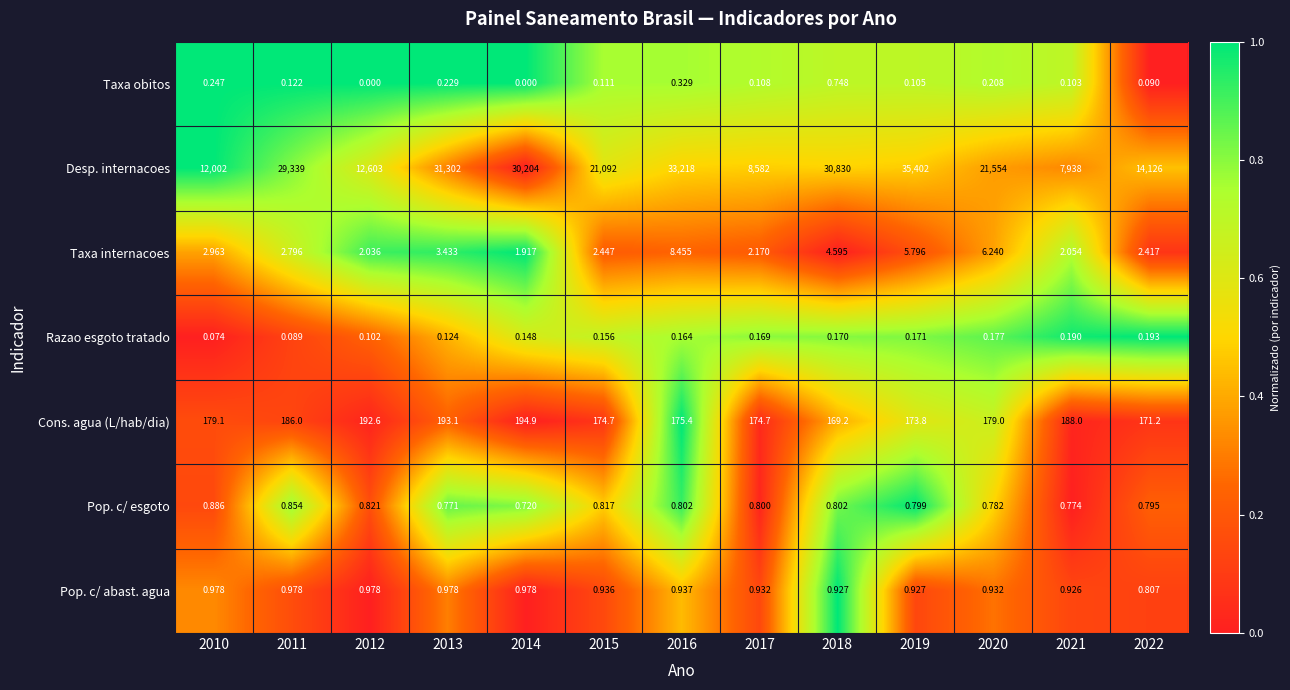

At 2020, list the series in order from smallest to largest.

Razao esgoto tratado, Taxa obitos, Pop. c/ esgoto, Pop. c/ abast. agua, Taxa internacoes, Cons. agua (L/hab/dia), Desp. internacoes